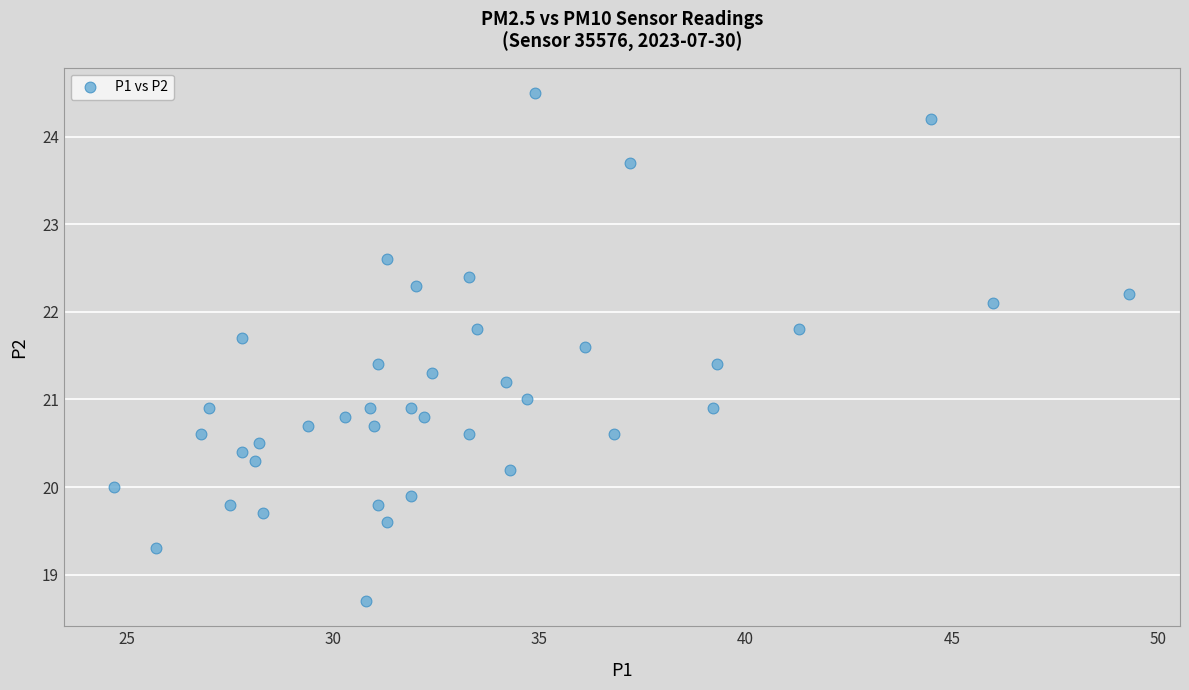

What is the range of Y values (max minus min)?

5.8